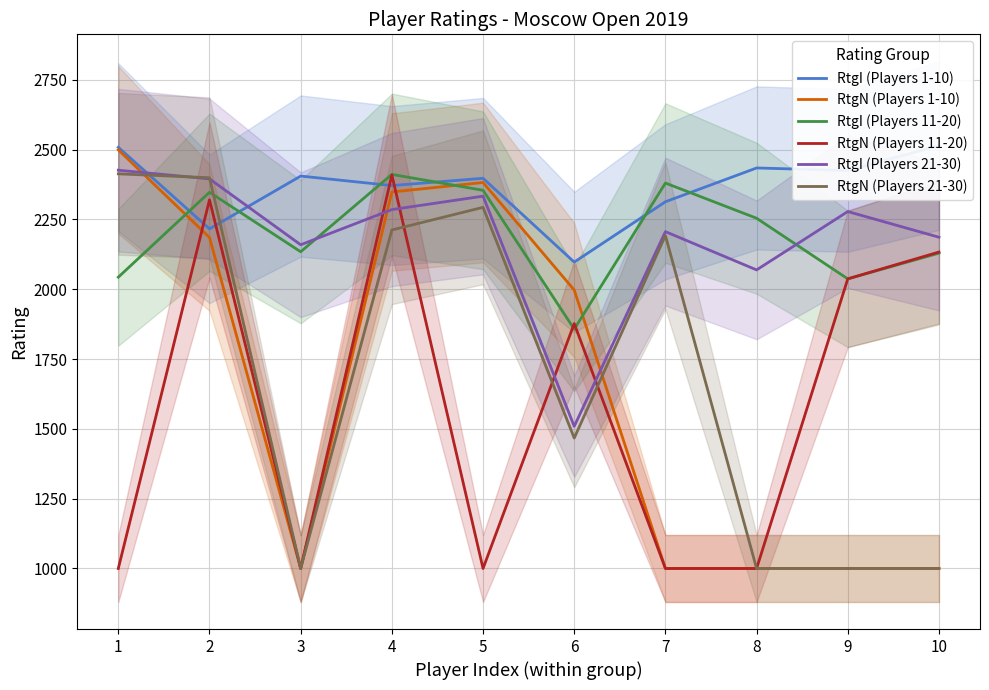

Reading left to right, what are all the values shown in this chart?

RtgI (Players 1-10): 2508	2216	2405	2371	2397	2097	2313	2434	2425	2514
RtgN (Players 1-10): 2499	2185	1000	2348	2382	1997	1000	1000	1000	1000
RtgI (Players 11-20): 2043	2347	2134	2411	2354	1857	2380	2254	2037	2129
RtgN (Players 11-20): 1000	2320	1000	2409	1000	1877	1000	1000	2037	2133
RtgI (Players 21-30): 2426	2395	2159	2285	2333	1509	2206	2069	2278	2186
RtgN (Players 21-30): 2413	2399	1000	2212	2293	1467	2192	1000	1000	1000